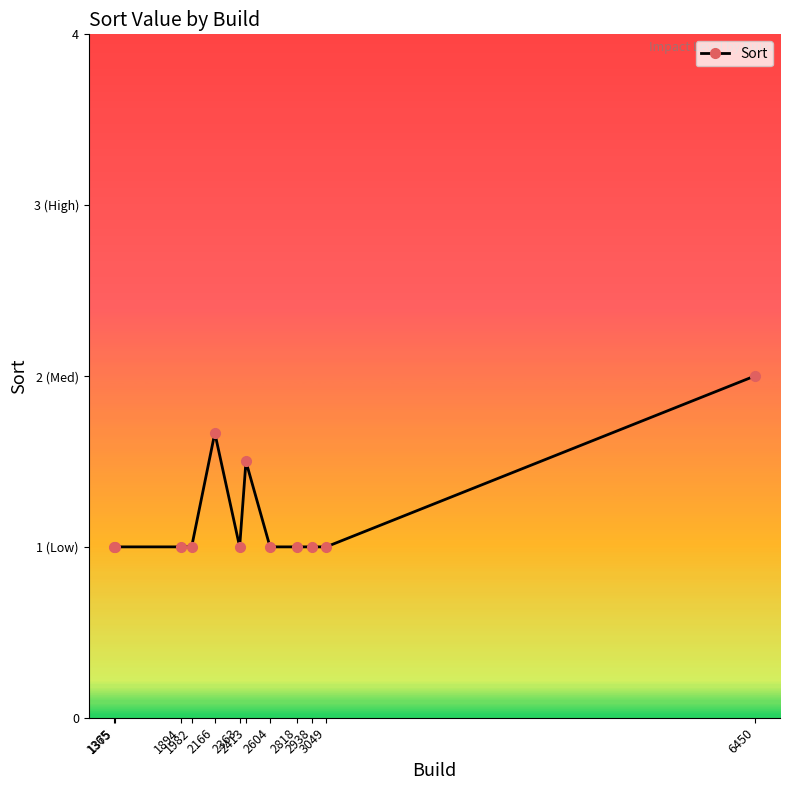

Is this an area chart (filled region under the line)?

No